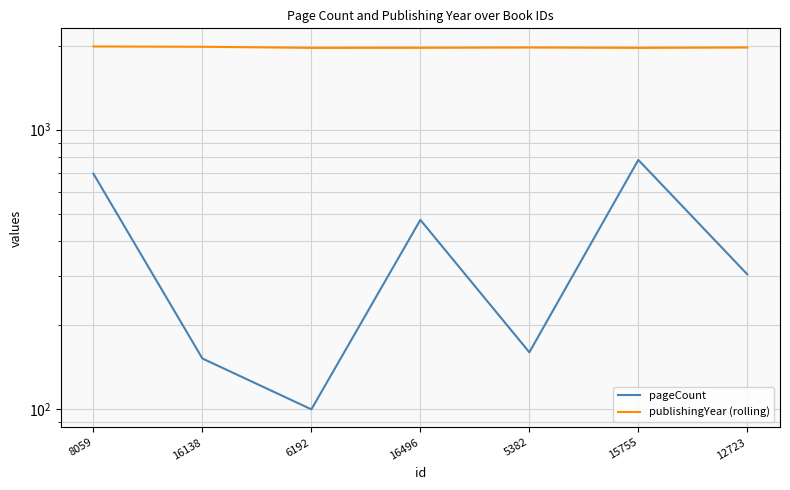

True or false: pageCount and publishingYear (rolling) cross at least once.

False